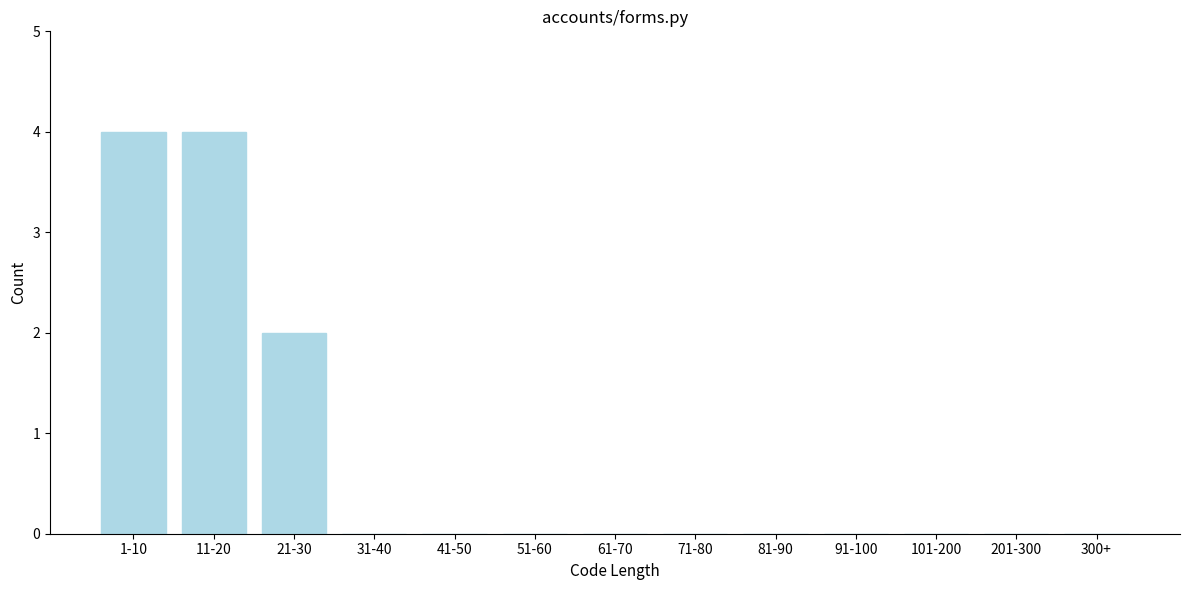

Reading left to right, list all the values displayed in this chart.

1-10=4	11-20=4	21-30=2	31-40=0	41-50=0	51-60=0	61-70=0	71-80=0	81-90=0	91-100=0	101-200=0	201-300=0	300+=0